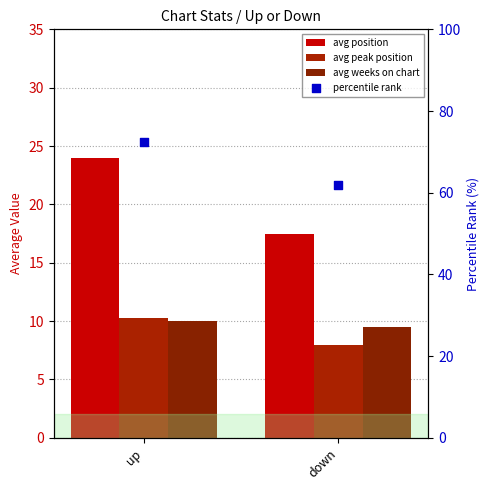

What are all the series names shown in the legend?

avg position, avg peak position, avg weeks on chart, percentile rank